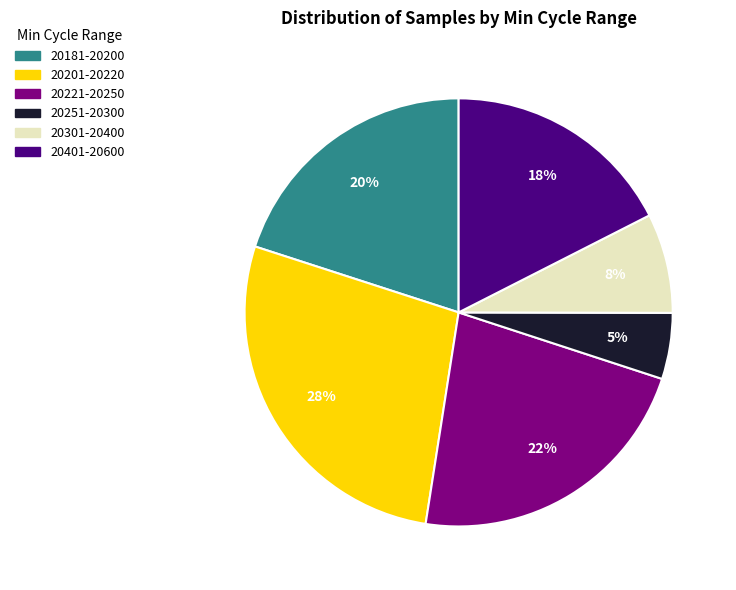

Count the number of slices in the pie.

6